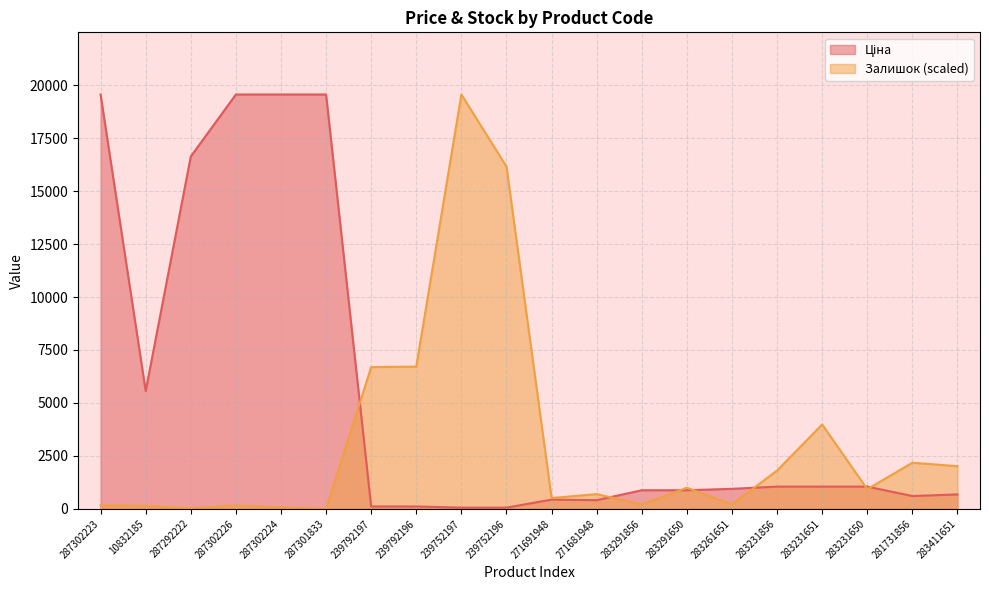

What is the label of the 9th point from the right?

271681948